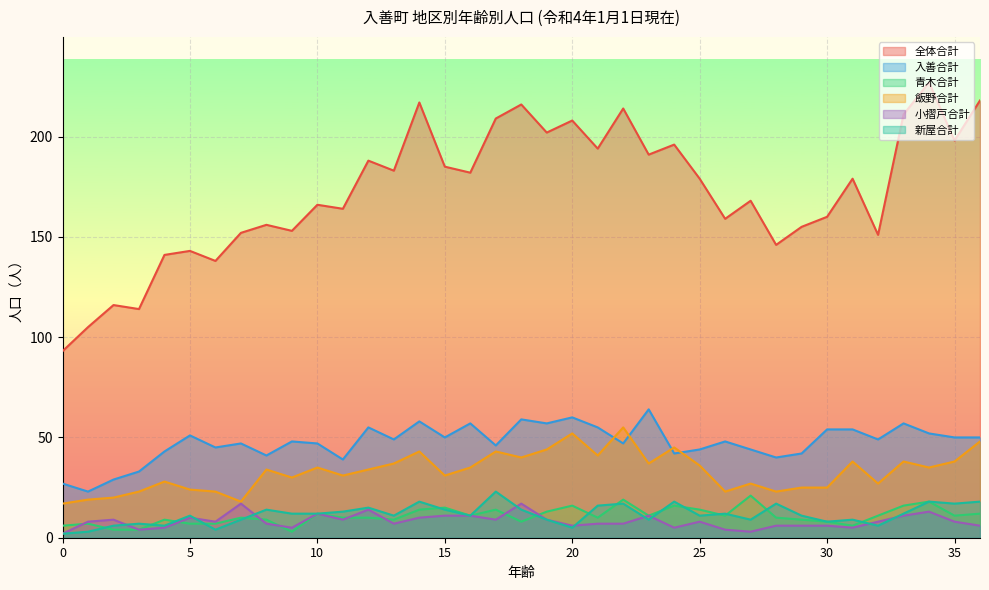

At 22, list the series in order from smallest to largest.

小摺戸合計, 新屋合計, 青木合計, 入善合計, 飯野合計, 全体合計